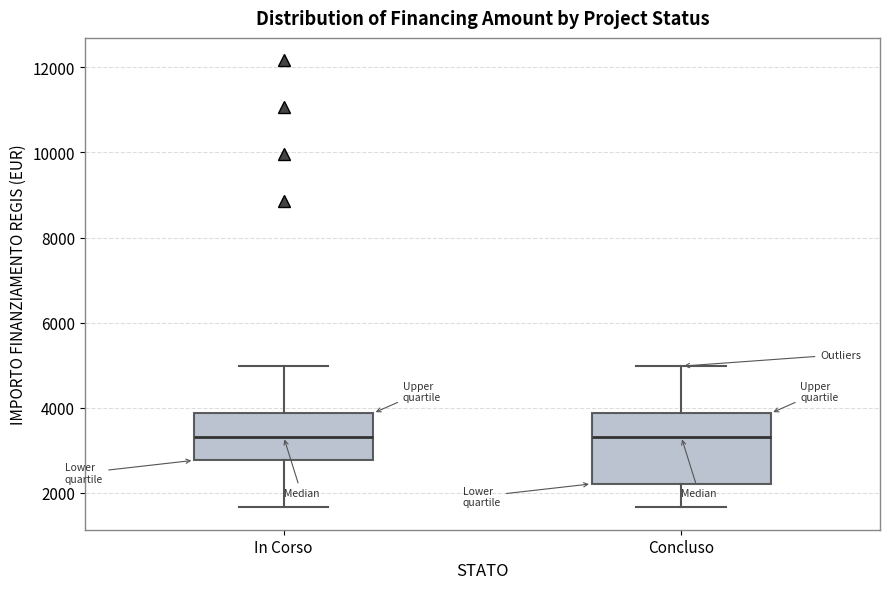

Where is the upper edge of the box for Concluso on the y-axis? The values are not printed on the chart, so give them approximately, as read against the axis.

3800